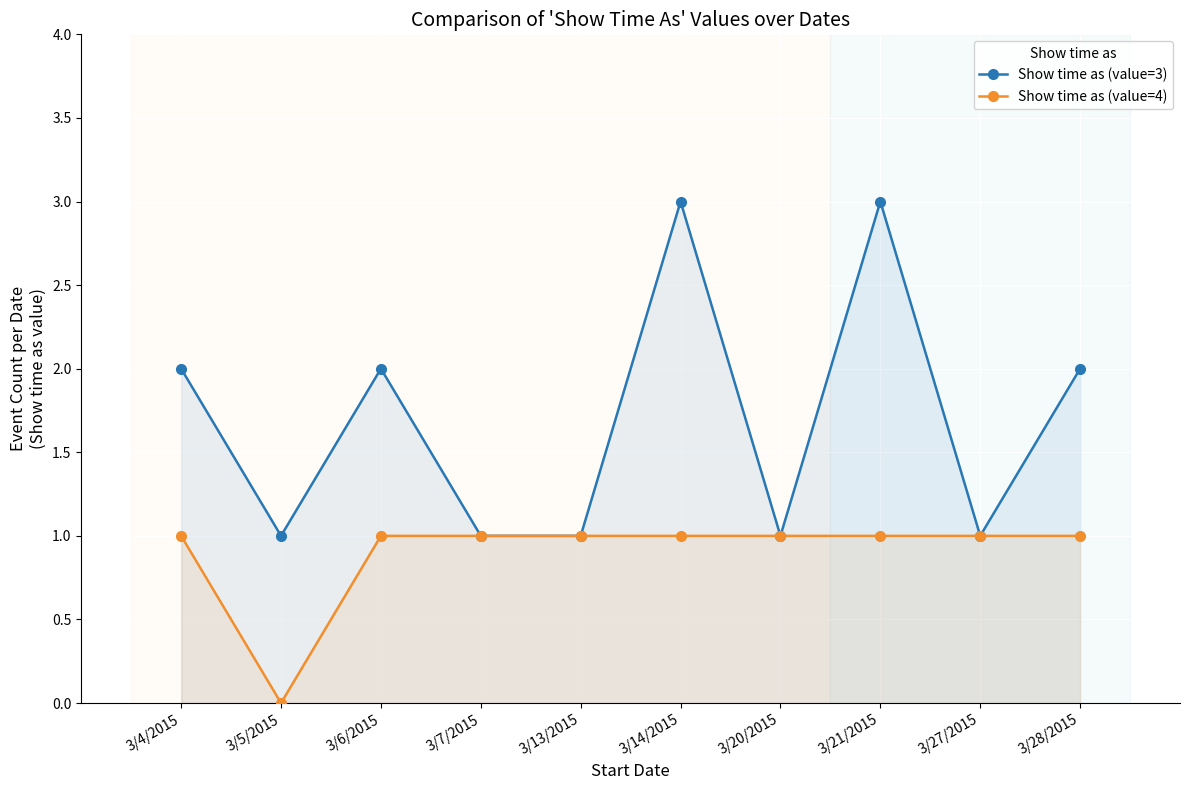

At 3/28/2015, list the series in order from smallest to largest.

Show time as (value=4), Show time as (value=3)